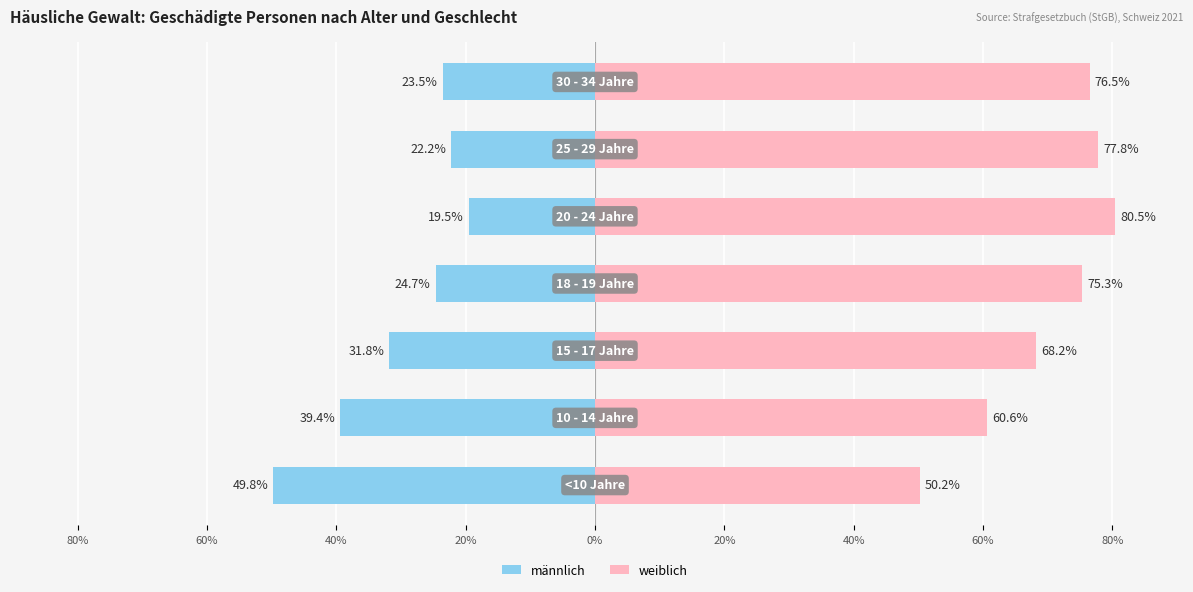

Is the value of männlich at 40% greater than the value of weiblich at 40%?

No